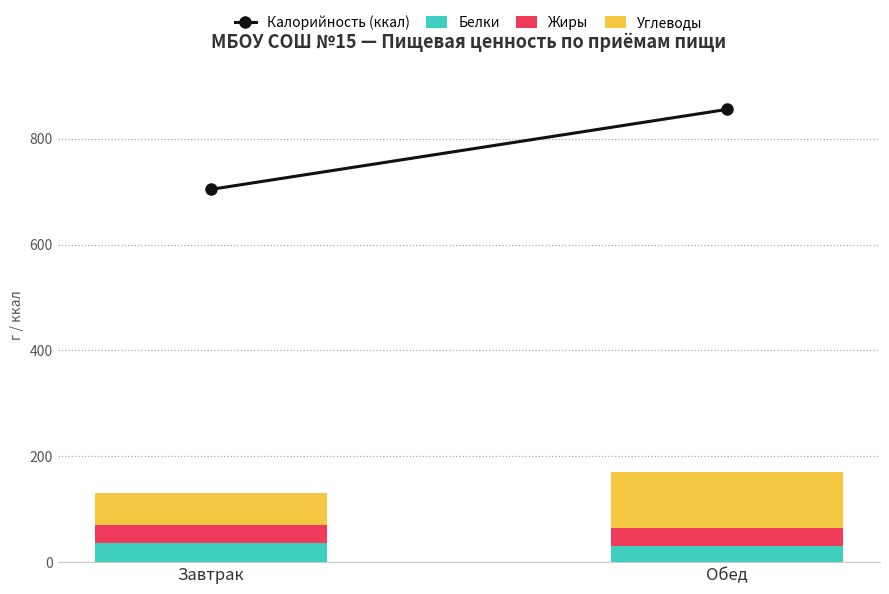

What is the difference between the maximum and minimum values in the Белки series?

5.5